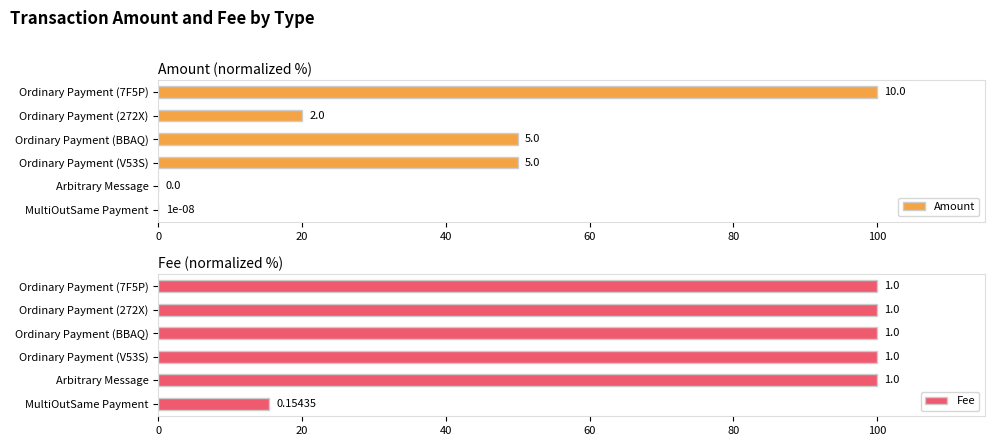

How many values in the Amount series exceed 50?

1